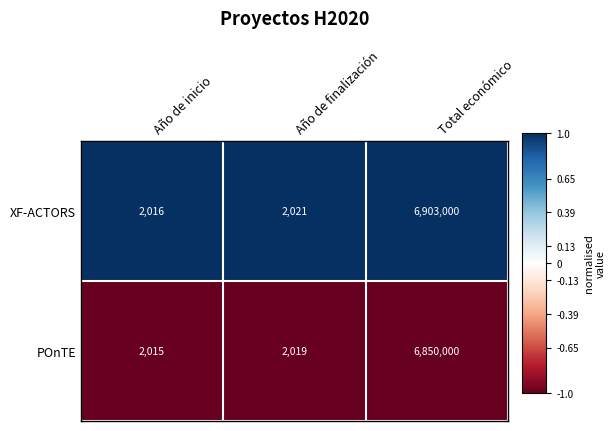

Reading right to left, what are all the values shown in this chart?

XF-ACTORS: Total económico=6903000	Año de finalización=2021	Año de inicio=2016
POnTE: Total económico=6850000	Año de finalización=2019	Año de inicio=2015